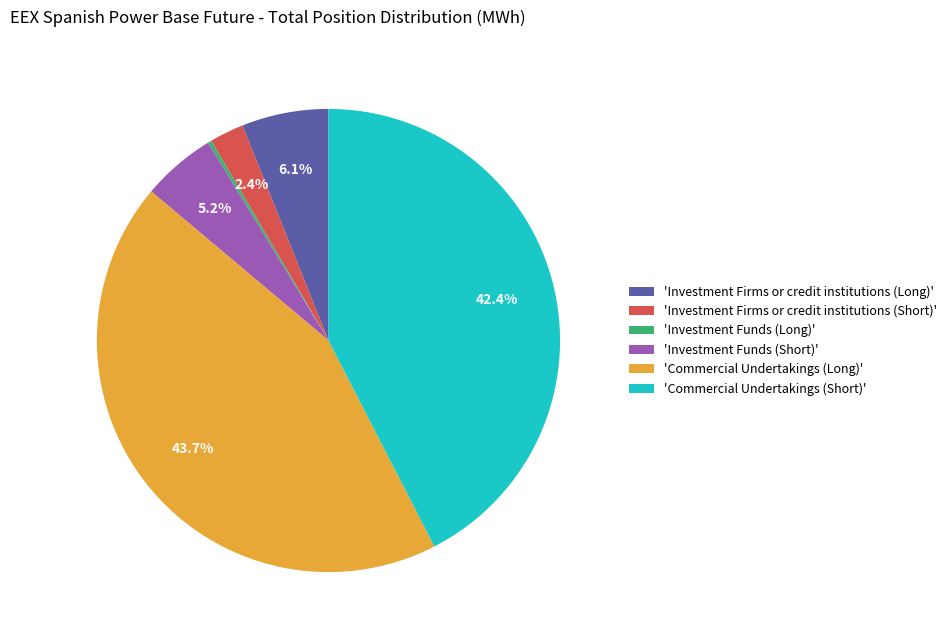

Between 'Commercial Undertakings (Long)' and 'Investment Firms or credit institutions (Short)', which is larger?

'Commercial Undertakings (Long)'